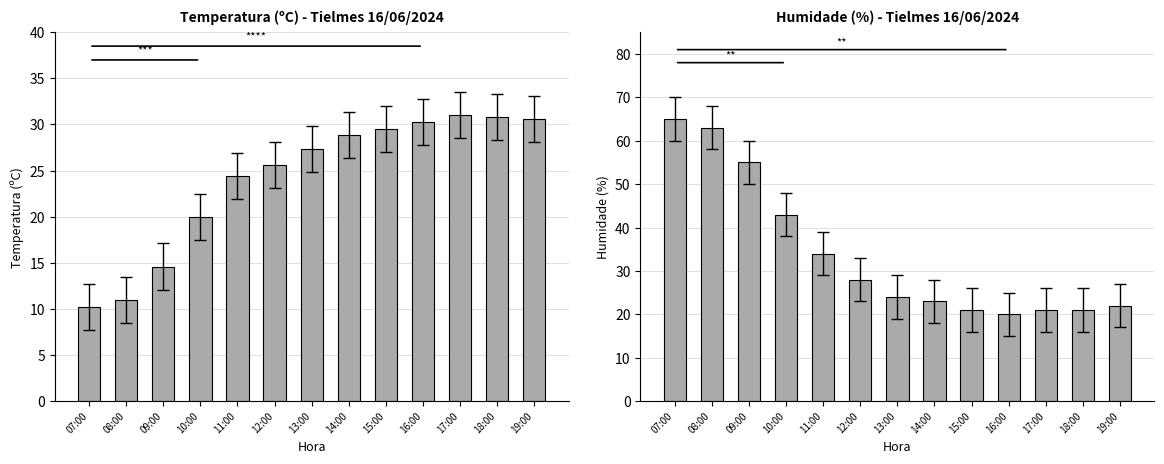

How many data points in Temperatura (ºC) are above 27?

7